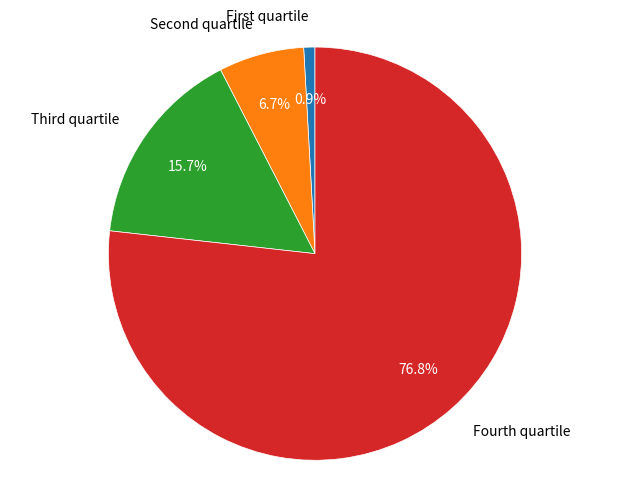

Rank the categories by value from highest to lowest.

Fourth quartile, Third quartile, Second quartile, First quartile